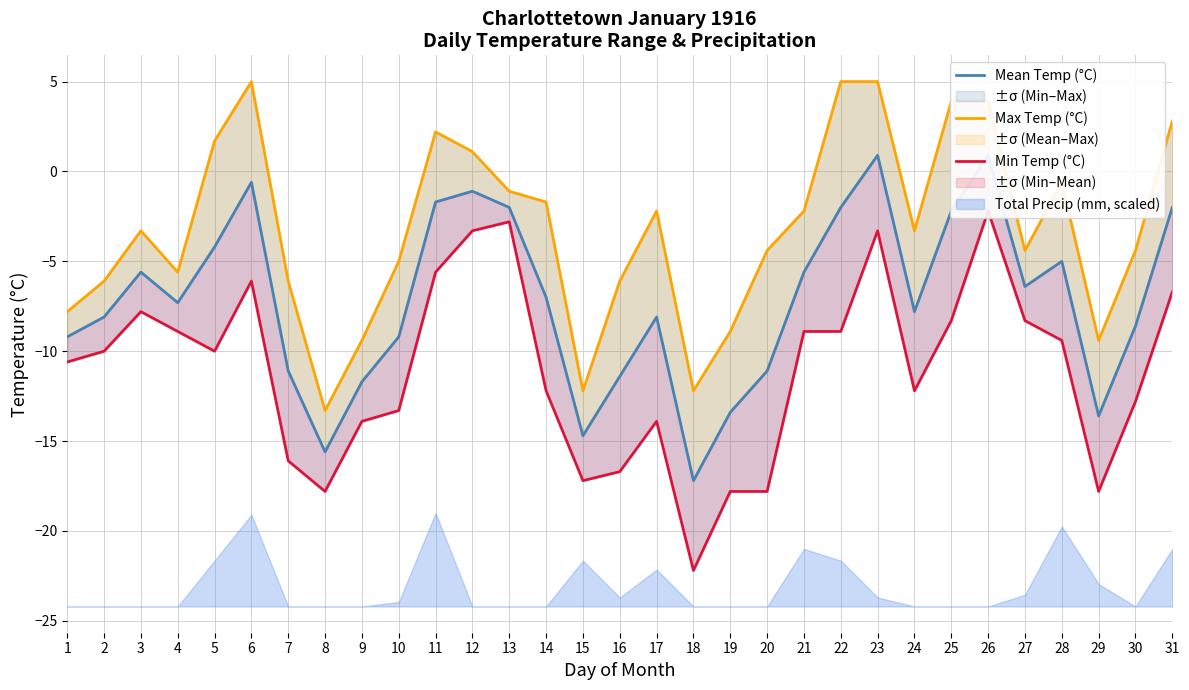

Reading left to right, what are all the values shown in this chart?

Mean Temp (°C): 1=-9.2	2=-8.1	3=-5.6	4=-7.3	5=-4.2	6=-0.6	7=-11.1	8=-15.6	9=-11.7	10=-9.2	11=-1.7	12=-1.1	13=-2.0	14=-7.0	15=-14.7	16=-11.4	17=-8.1	18=-17.2	19=-13.4	20=-11.1	21=-5.6	22=-2.0	23=0.9	24=-7.8	25=-2.2	26=0.9	27=-6.4	28=-5.0	29=-13.6	30=-8.6	31=-2.0
Max Temp (°C): 1=-7.8	2=-6.1	3=-3.3	4=-5.6	5=1.7	6=5.0	7=-6.1	8=-13.3	9=-9.4	10=-5.0	11=2.2	12=1.1	13=-1.1	14=-1.7	15=-12.2	16=-6.1	17=-2.2	18=-12.2	19=-8.9	20=-4.4	21=-2.2	22=5.0	23=5.0	24=-3.3	25=3.9	26=3.9	27=-4.4	28=-0.6	29=-9.4	30=-4.4	31=2.8
Min Temp (°C): 1=-10.6	2=-10.0	3=-7.8	4=-8.9	5=-10.0	6=-6.1	7=-16.1	8=-17.8	9=-13.9	10=-13.3	11=-5.6	12=-3.3	13=-2.8	14=-12.2	15=-17.2	16=-16.7	17=-13.9	18=-22.2	19=-17.8	20=-17.8	21=-8.9	22=-8.9	23=-3.3	24=-12.2	25=-8.3	26=-2.2	27=-8.3	28=-9.4	29=-17.8	30=-12.8	31=-6.7